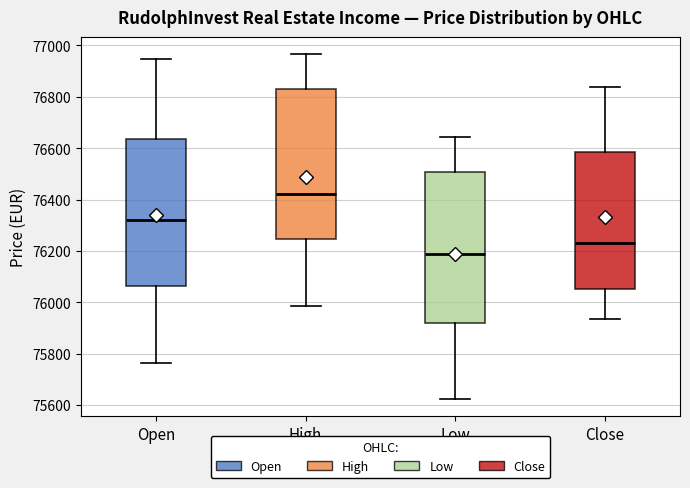

Reading left to right, read every box against the y-axis: the position of its median line, the range the box covers, and the ends of its whiskers. The values are not printed on the chart, so give them approximately, as read against the axis.

Open: median 76320, box 76060 to 76640, whiskers 75760 to 76940
High: median 76420, box 76240 to 76840, whiskers 75980 to 76960
Low: median 76180, box 75920 to 76500, whiskers 75620 to 76640
Close: median 76240, box 76060 to 76580, whiskers 75940 to 76840